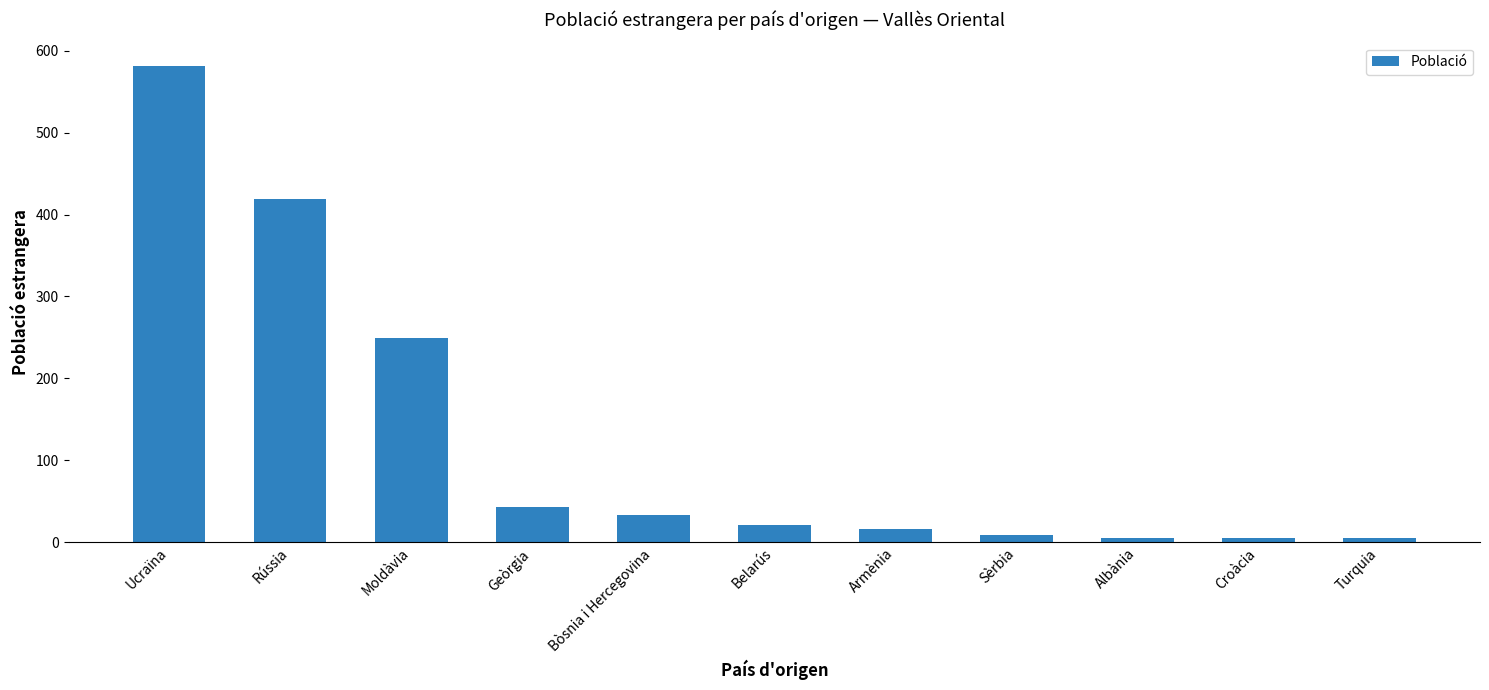

What is the change in value from Rússia to Bòsnia i Hercegovina?

-386